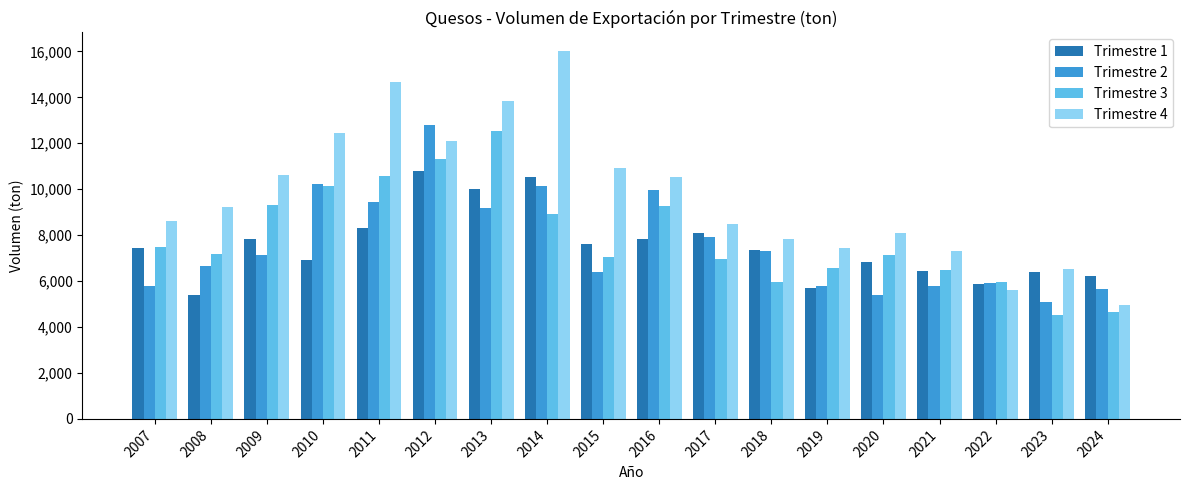

What is the minimum value shown in the chart?

4510.2